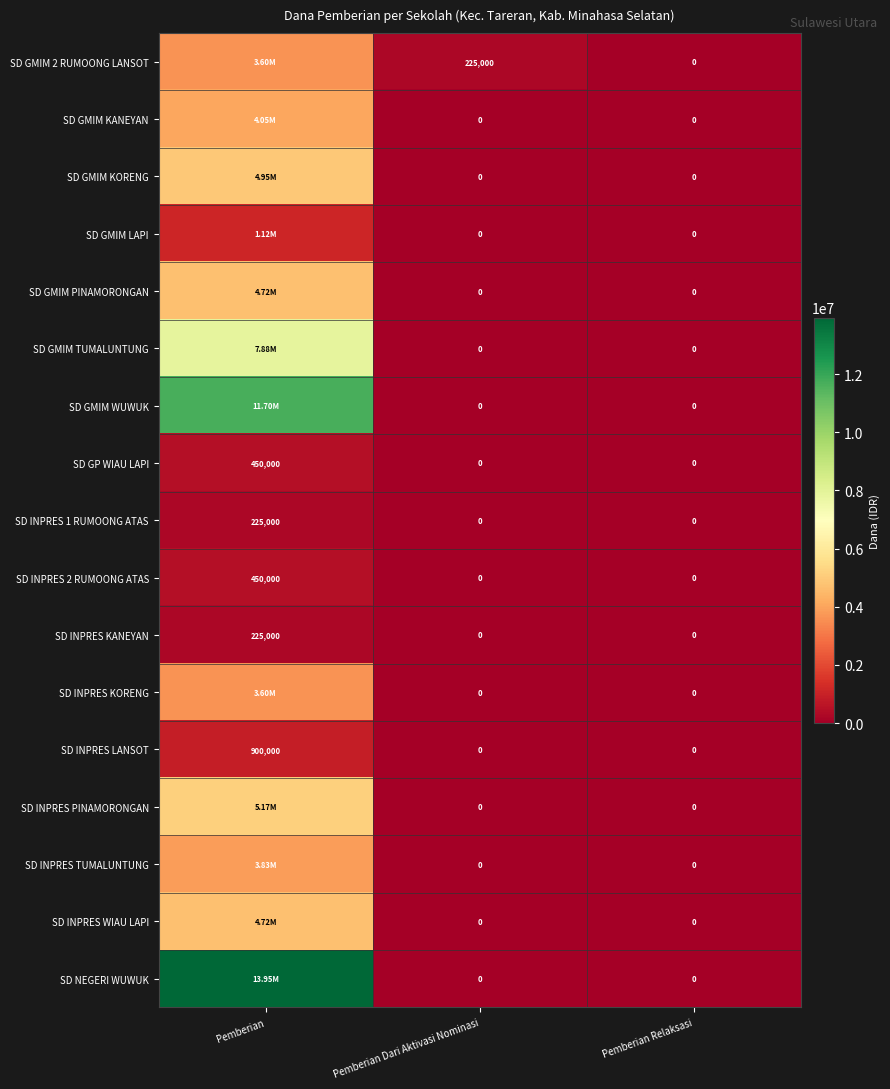

What is the maximum value shown in the chart?

13950000